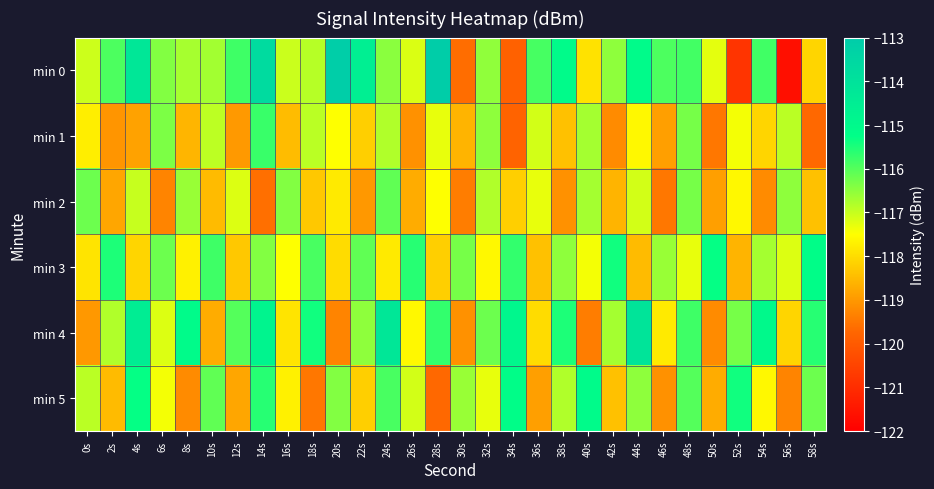

At which category does the chart reach its minimum across all series?

56s